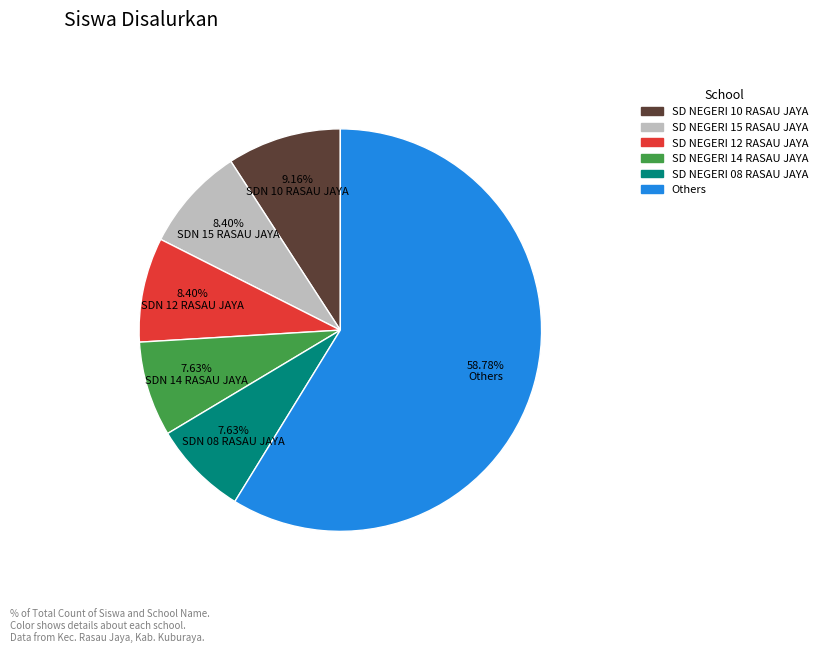

To the nearest percent, what is the difference between the largest and smallest slice percentages?

51%